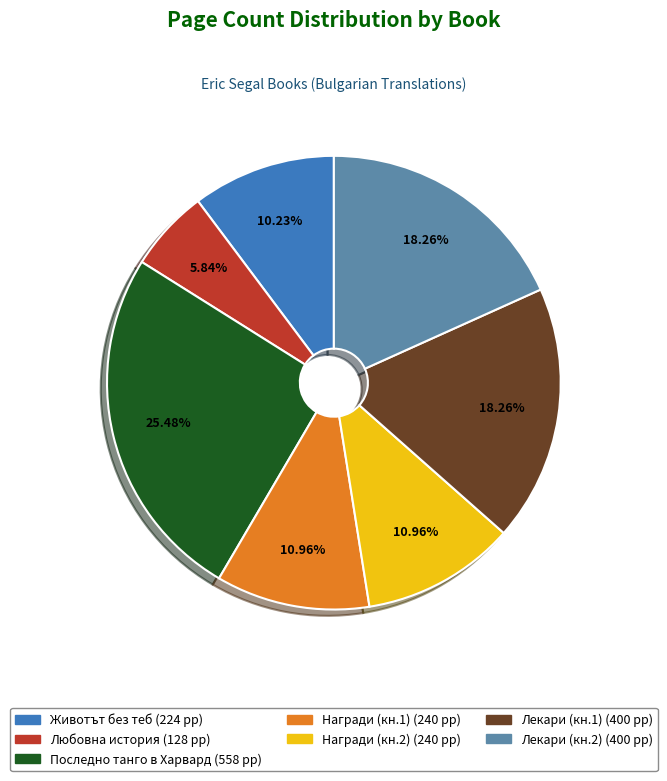

Combined, do Награди (кн.2) (240 pp) and Награди (кн.1) (240 pp) account for over 50%?

No